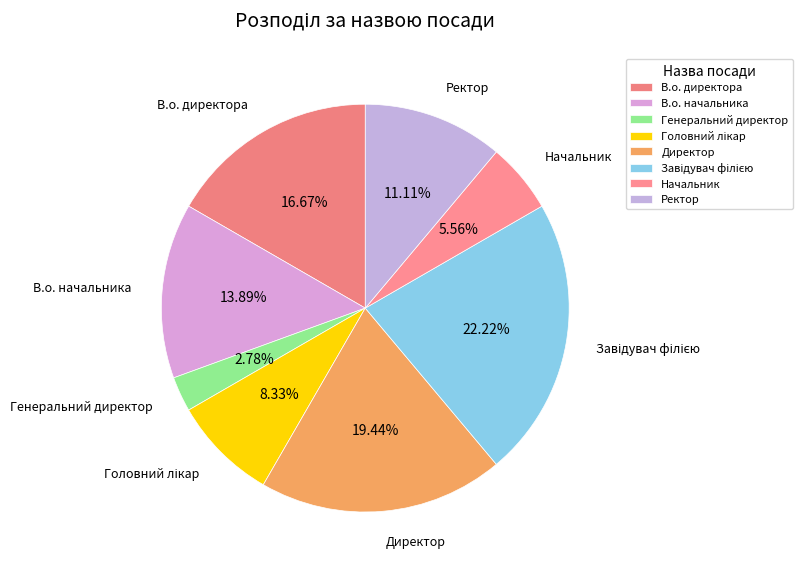

How many segments does this pie chart have?

8